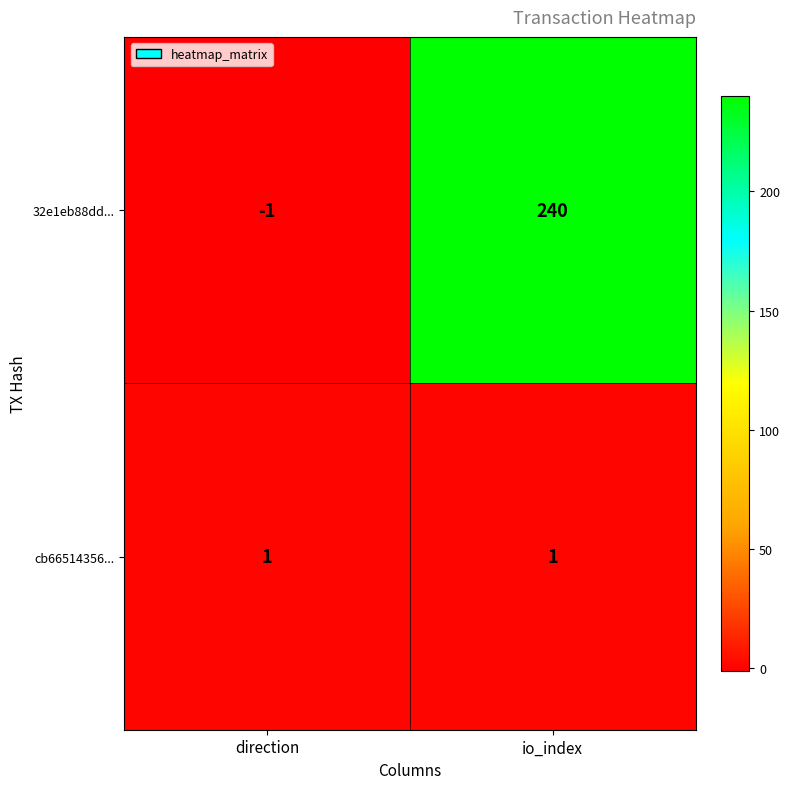

Which series has the largest range (max minus min)?

32e1eb88dd...